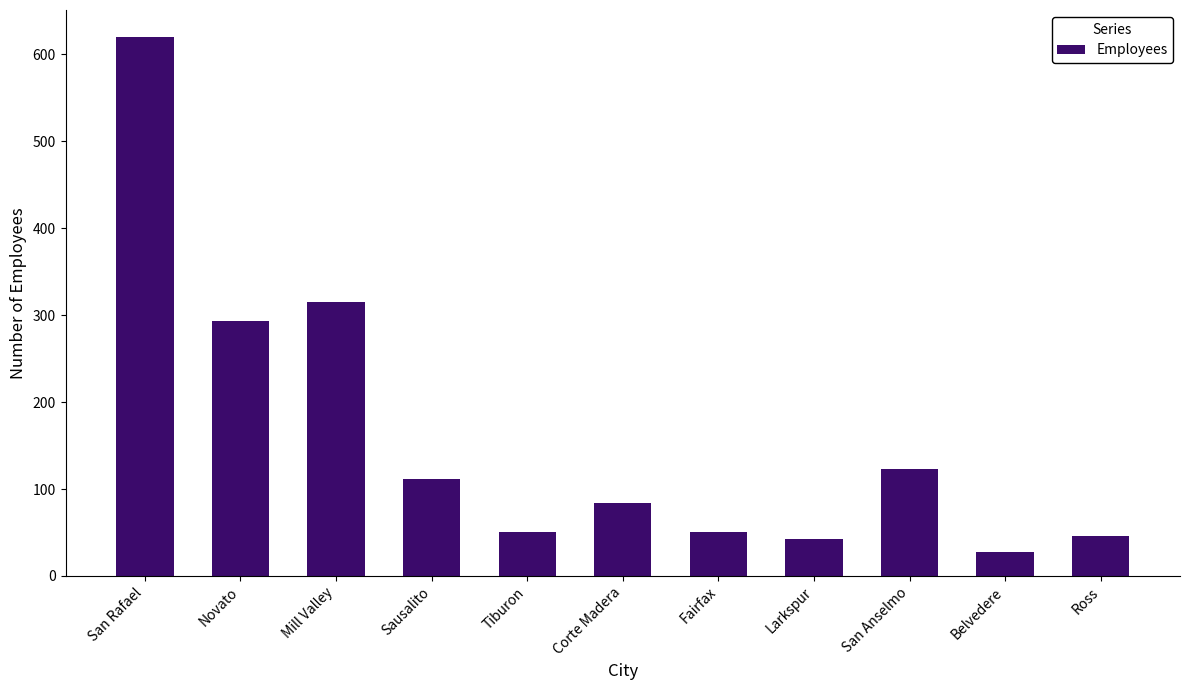

Approximately how many times larger is the value at Tiburon compared to Fairfax?

1.0